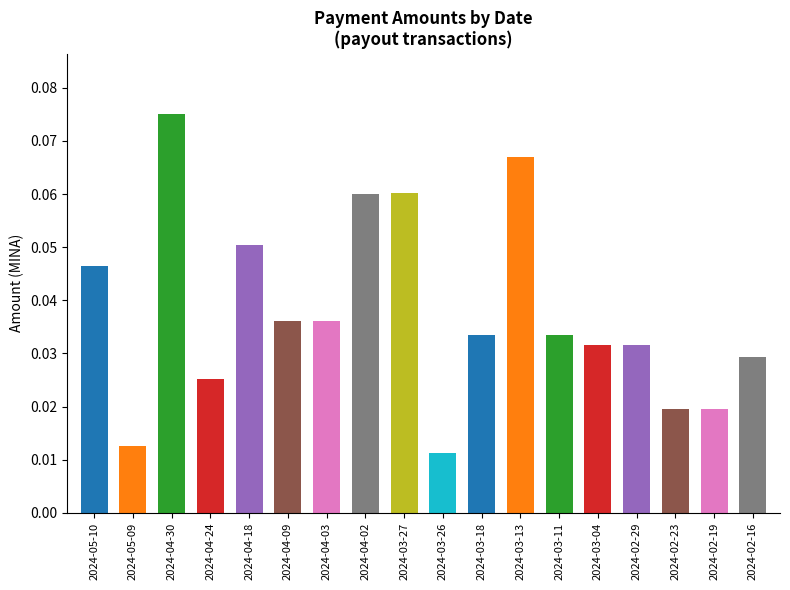

What is the greatest value displayed?

0.1